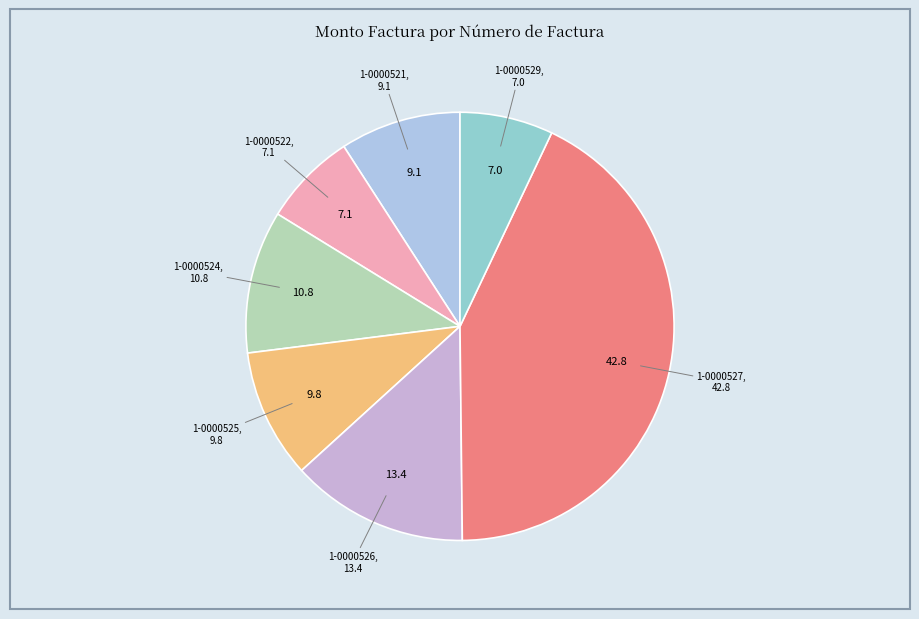

How many slices are in this pie chart?

7